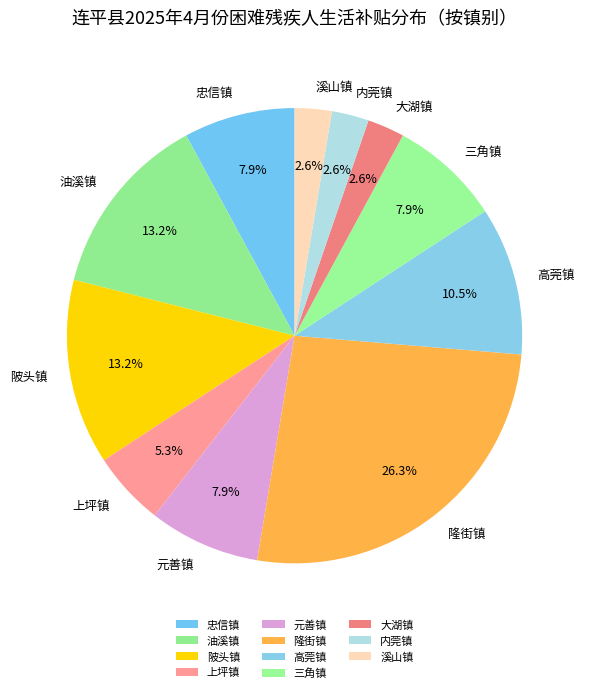

To the nearest percent, what is the average slice percentage?

9%